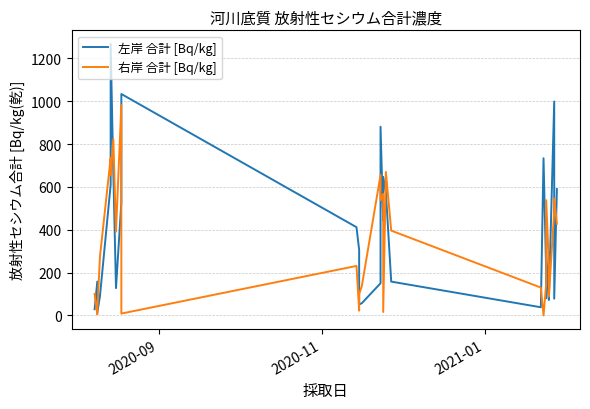

How many values in the 左岸 合計 [Bq/kg] series exceed 295?

14